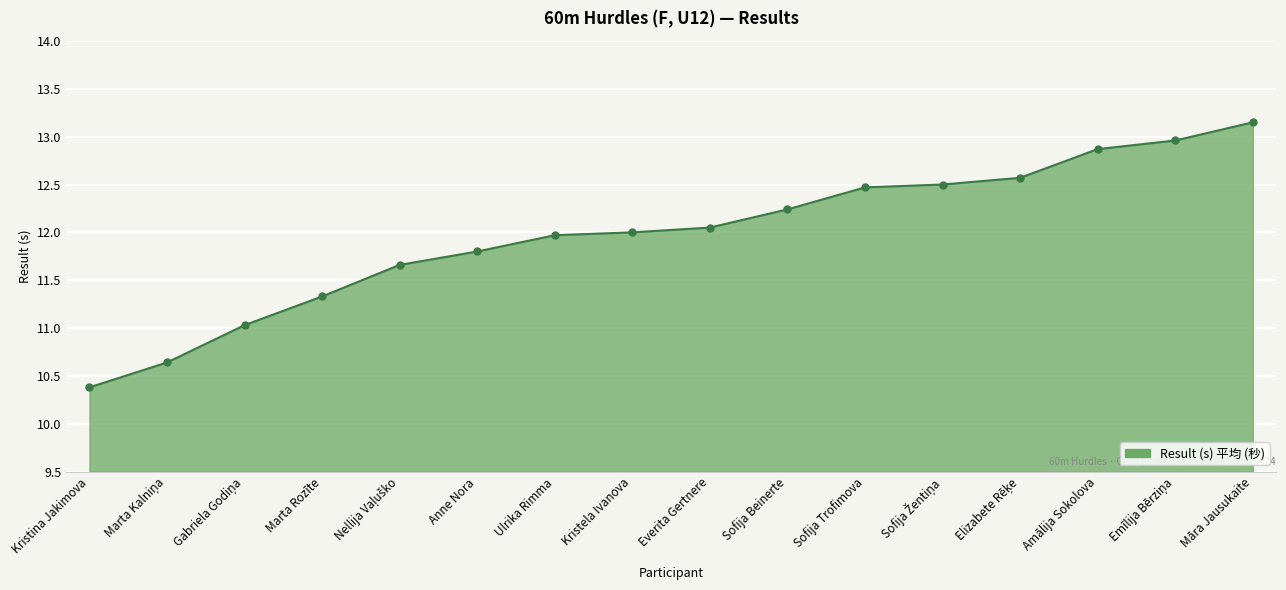

Which has a higher value, Ulrika Rimma or Māra Jausukaite?

Māra Jausukaite